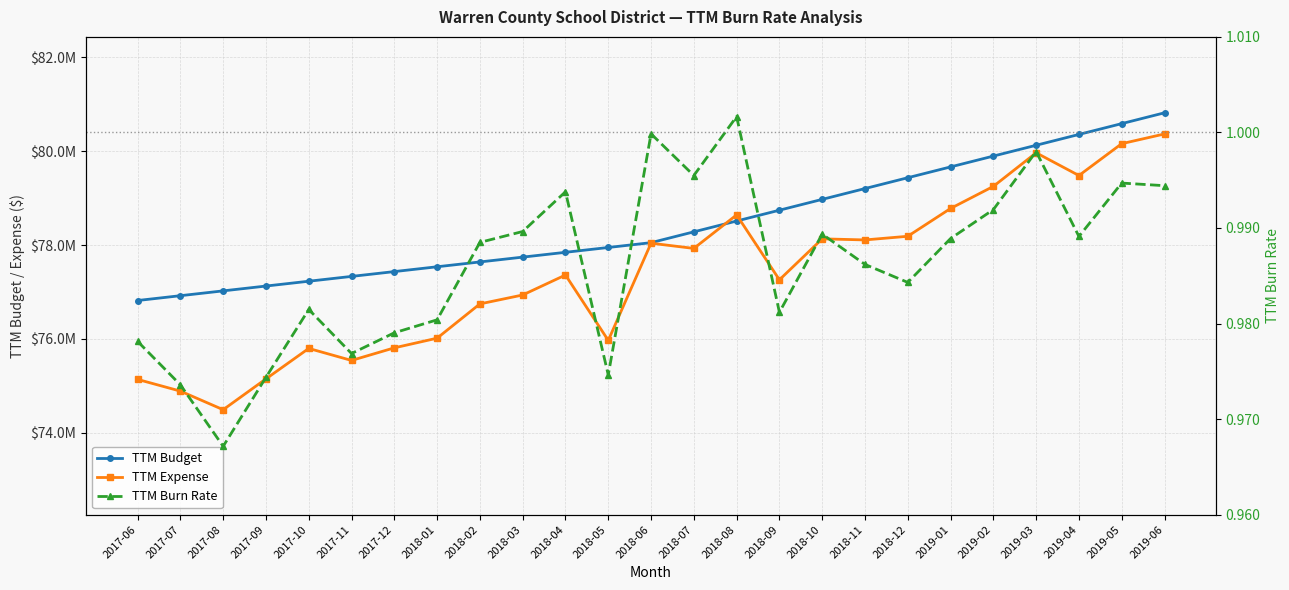

What position from the left is 2018-12?

19